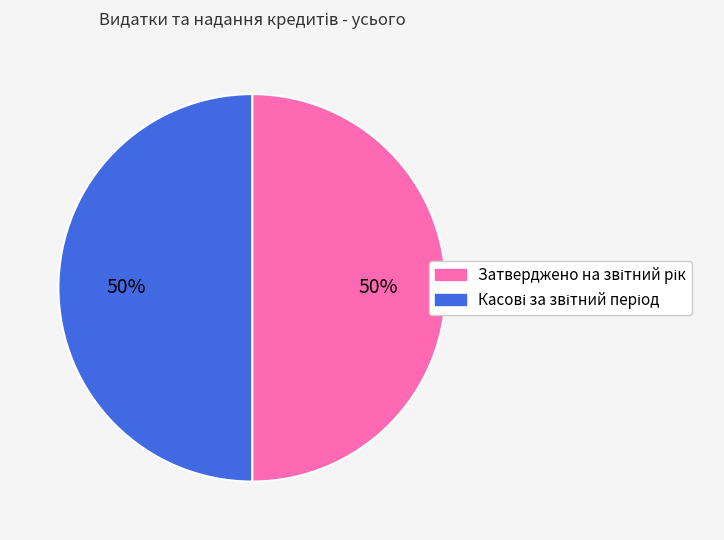

To the nearest percent, what is the average slice percentage?

50%